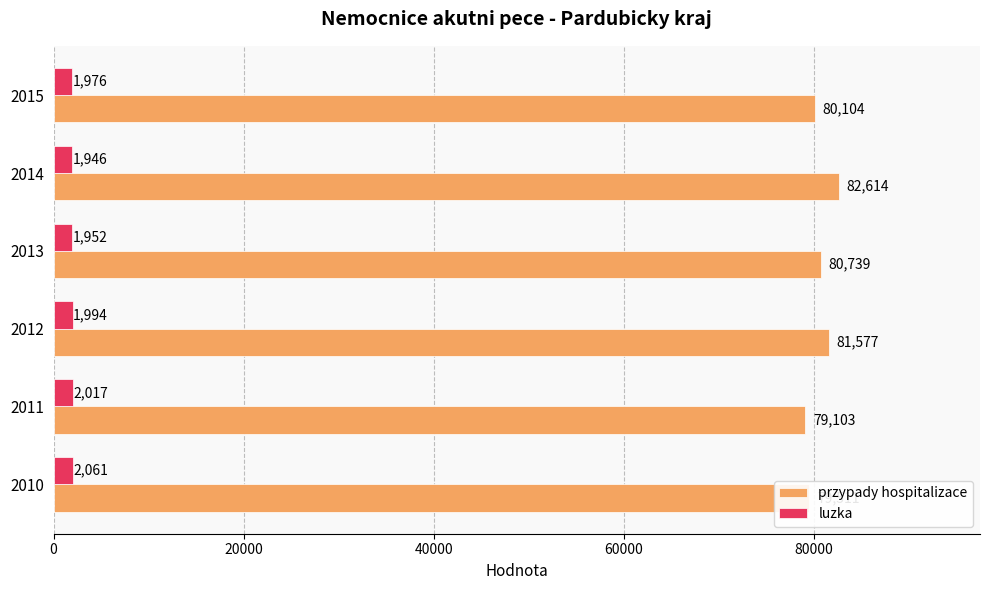

What is the approximate value of przypady hospitalizace at 2012, to the nearest 50?

81600